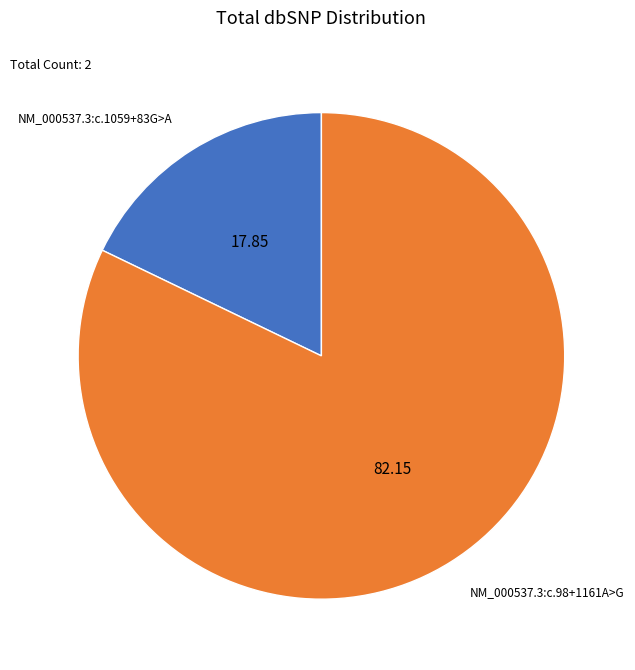

Which has a higher value, NM_000537.3:c.1059+83G>A or NM_000537.3:c.98+1161A>G?

NM_000537.3:c.98+1161A>G